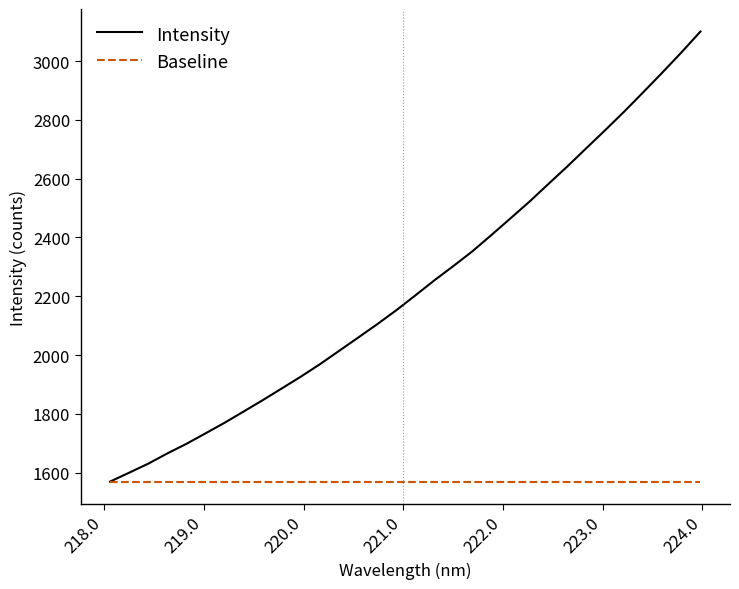

What is the highest value of the Baseline series?

1569.7